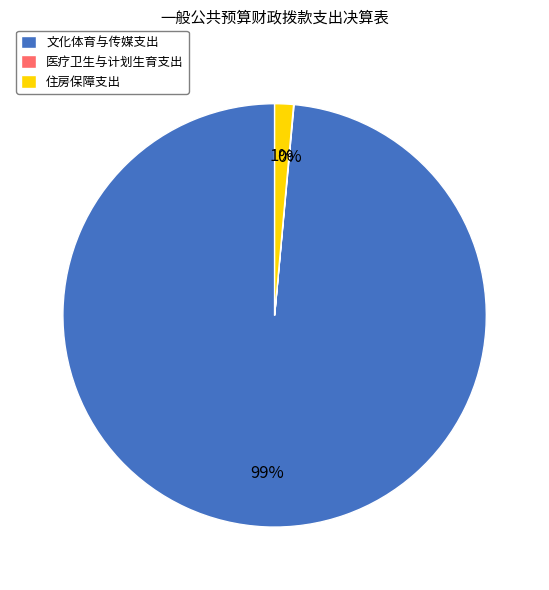

Does any single category account for the majority?

Yes